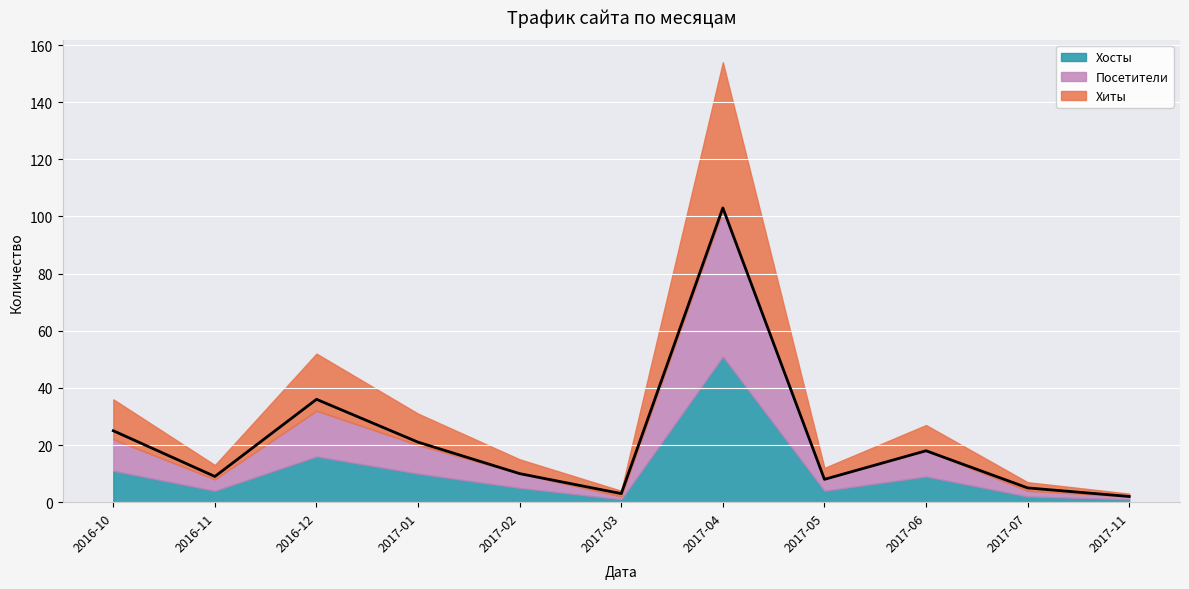

Which has a higher value, 2017-05 or 2017-07?

2017-05